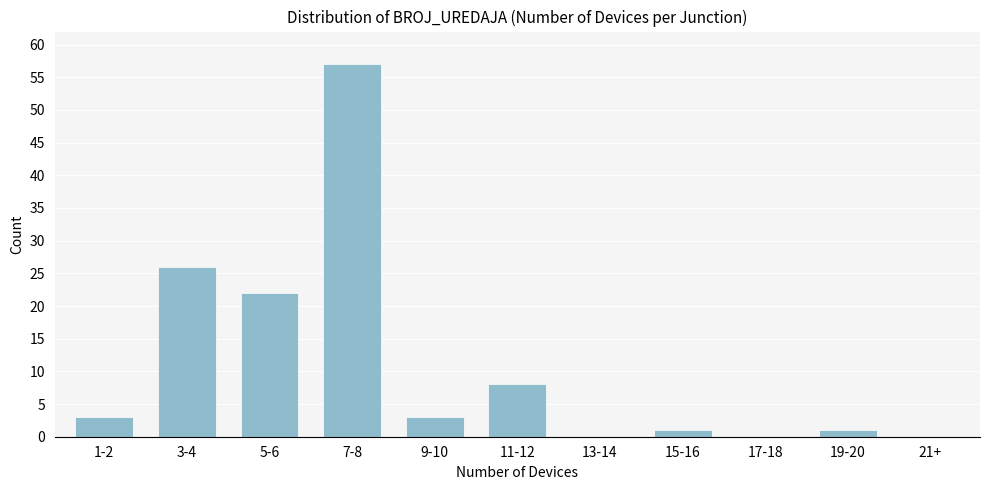

Reading left to right, extract all data points from this chart.

1-2=3	3-4=26	5-6=22	7-8=57	9-10=3	11-12=8	13-14=0	15-16=1	17-18=0	19-20=1	21+=0